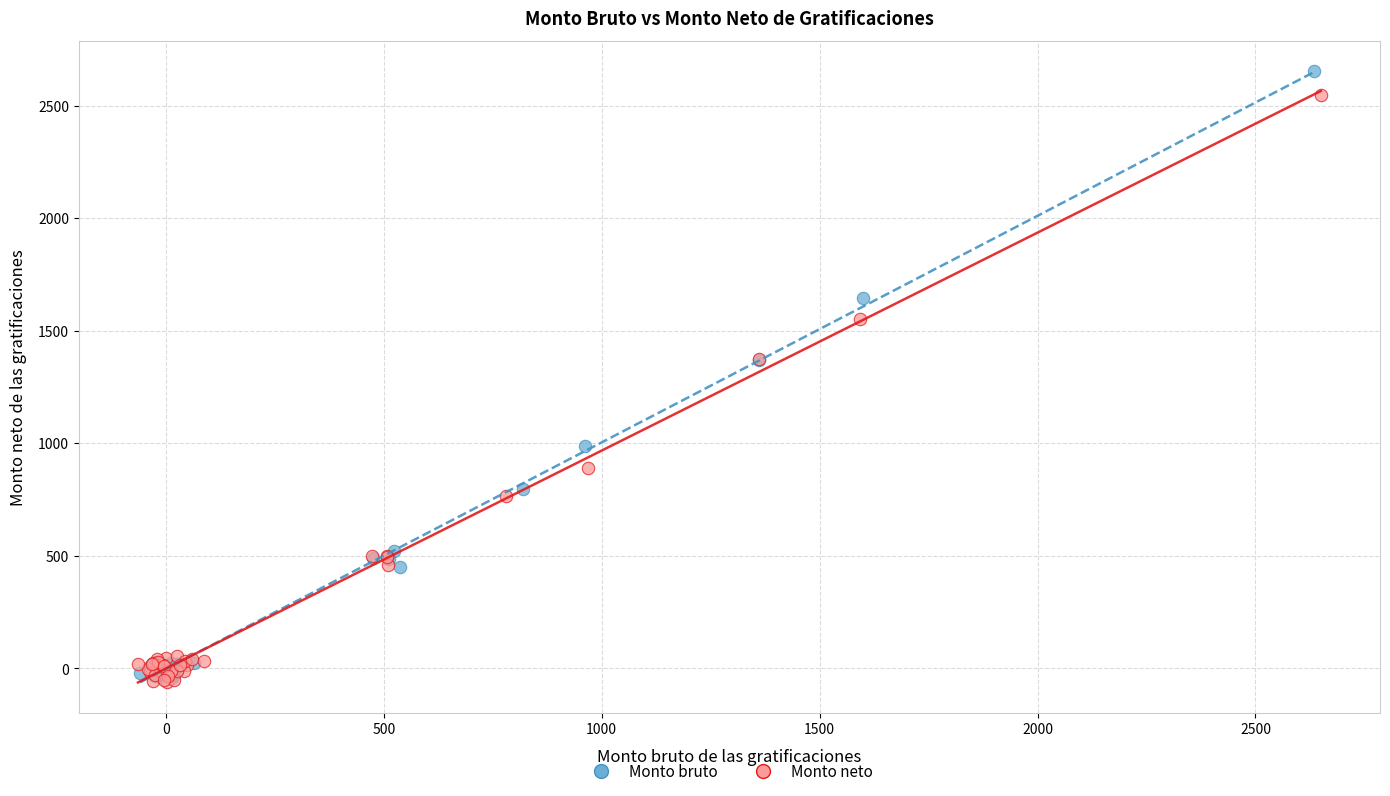

Which series has the largest Y range (max minus min)?

Monto bruto